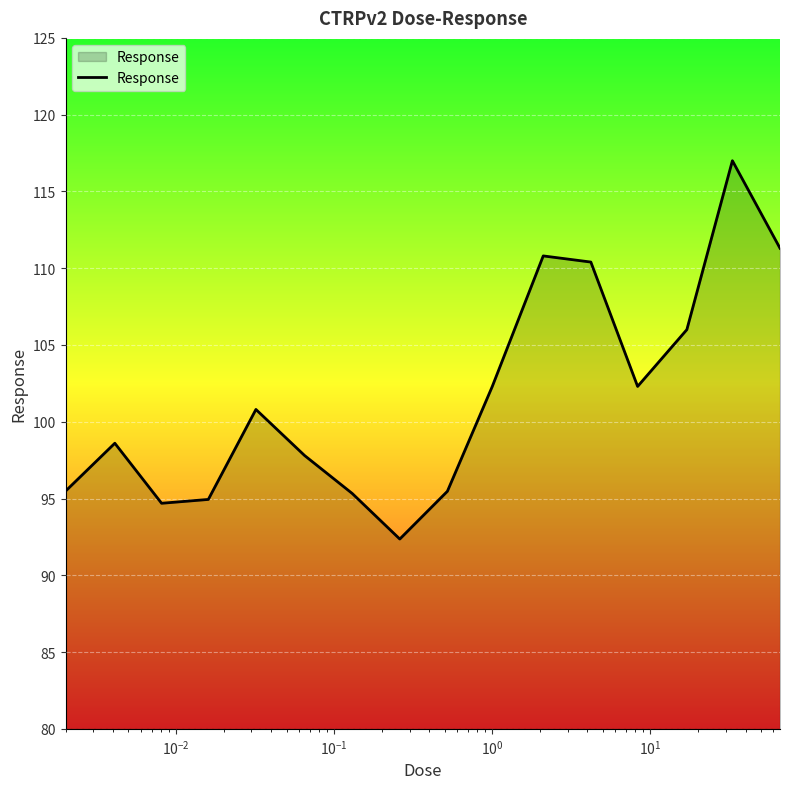

What is the greatest value displayed?

117.0